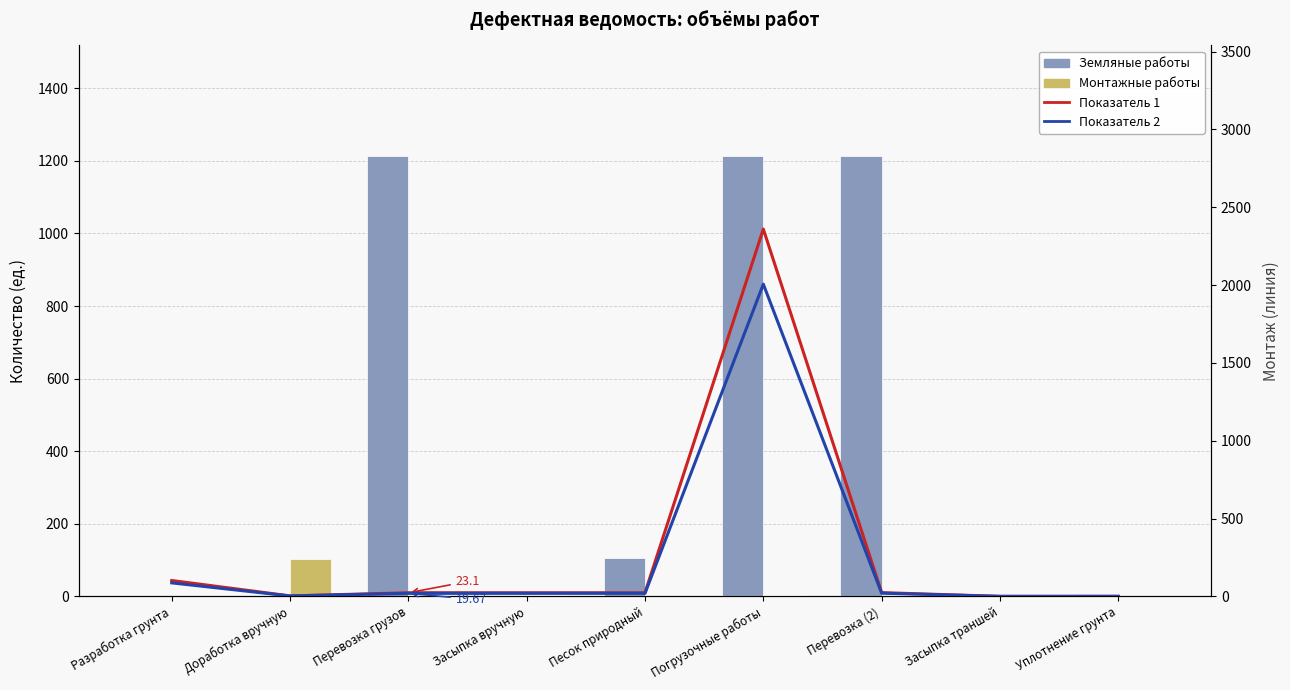

How many data points in Показатель 2 are above 19?

6